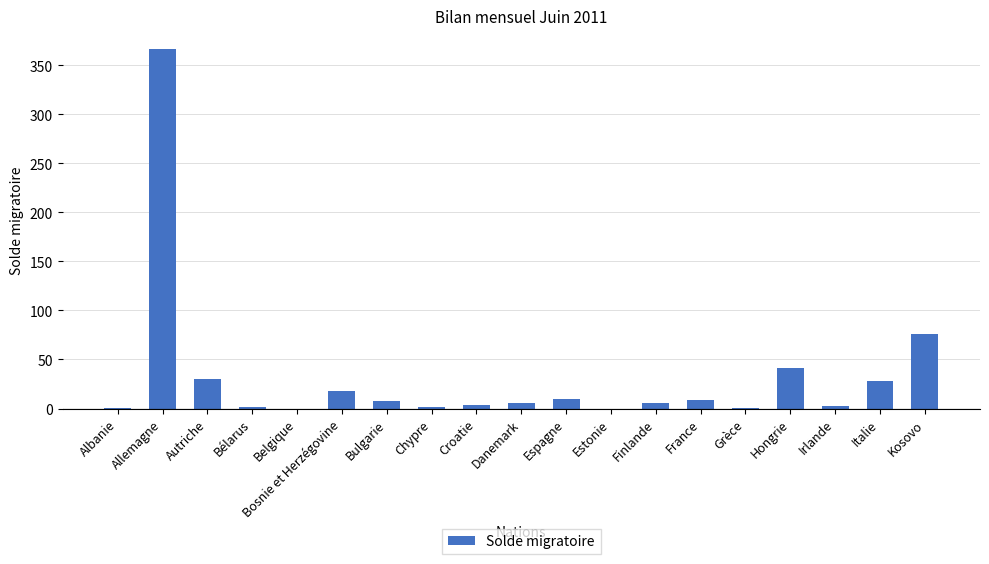

At which label does the data first exceed 6?

Allemagne